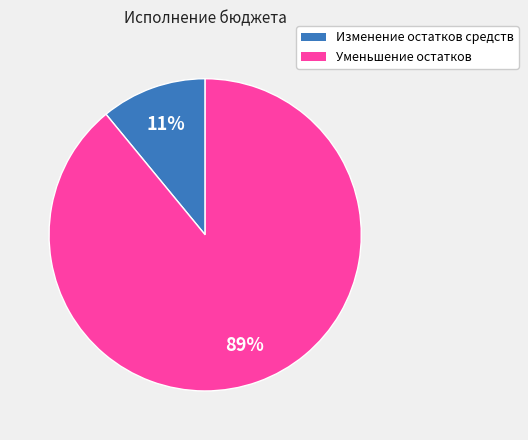

Combined, do Изменение остатков средств and Уменьшение остатков account for over 50%?

Yes